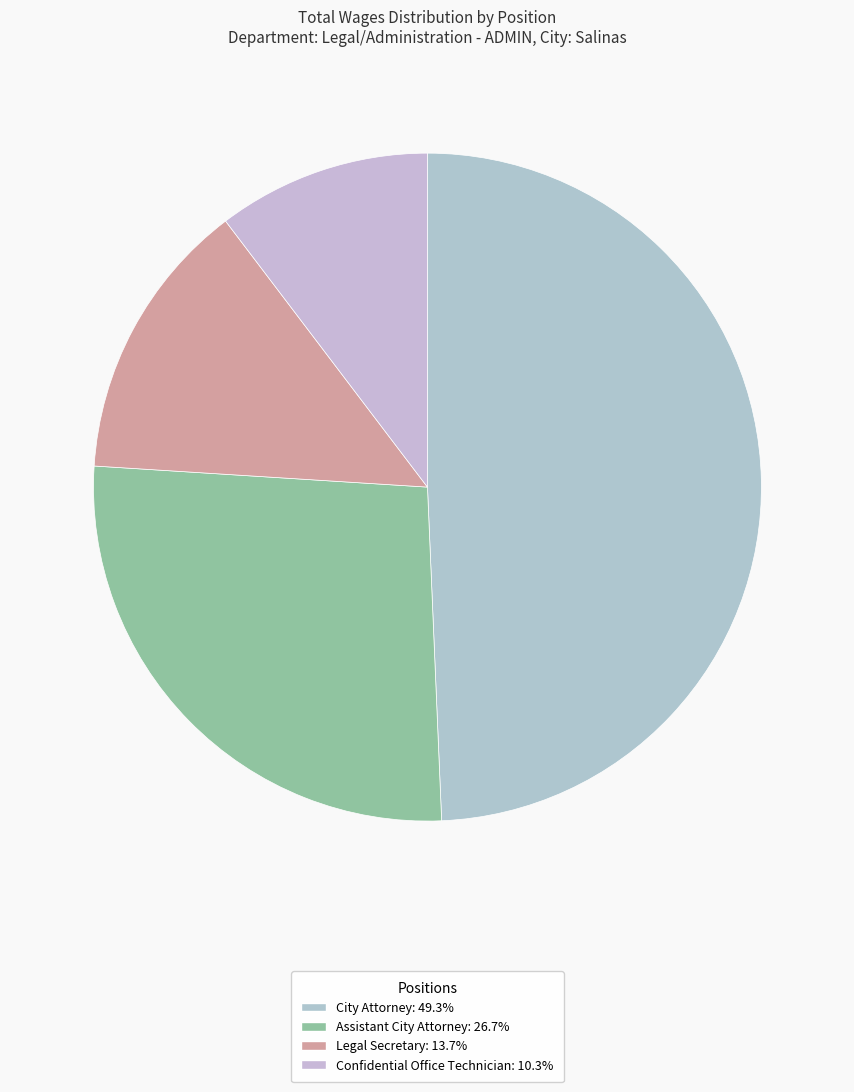

What percentage do Legal Secretary and Assistant City Attorney together represent?

40.3%